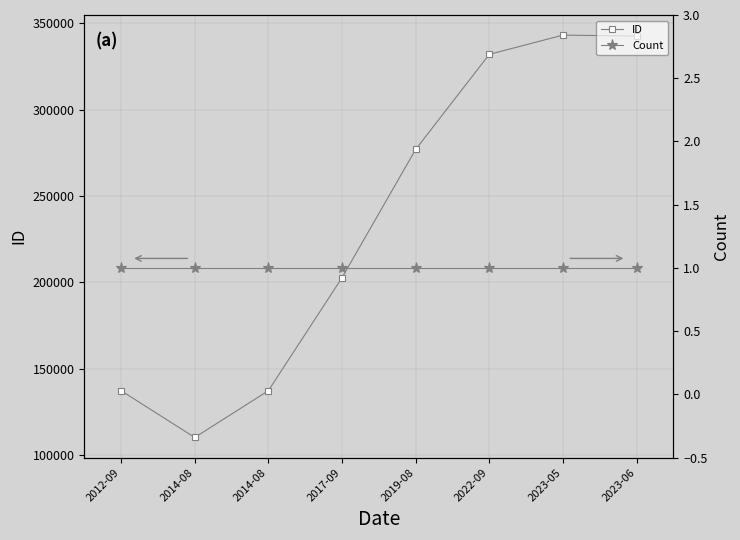

What is the highest value of the Count series?

1